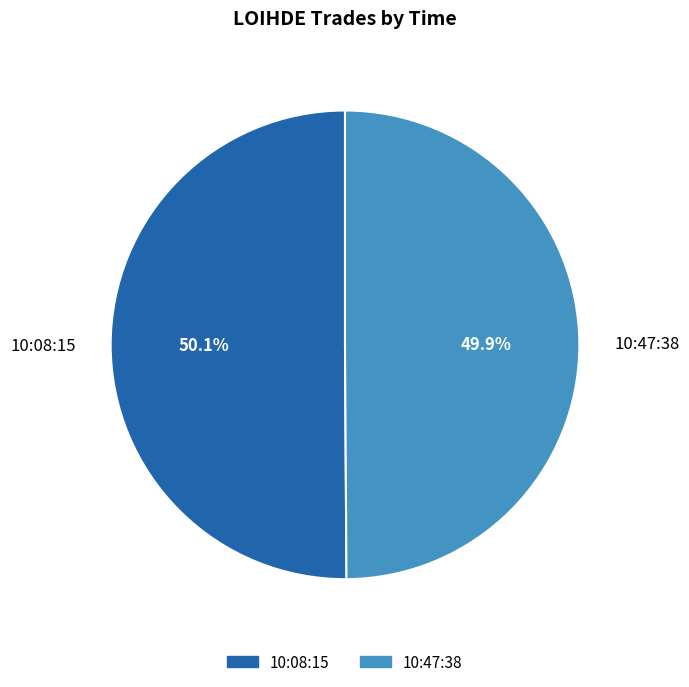

Is it true that 10:08:15 is 50% of the pie?

True